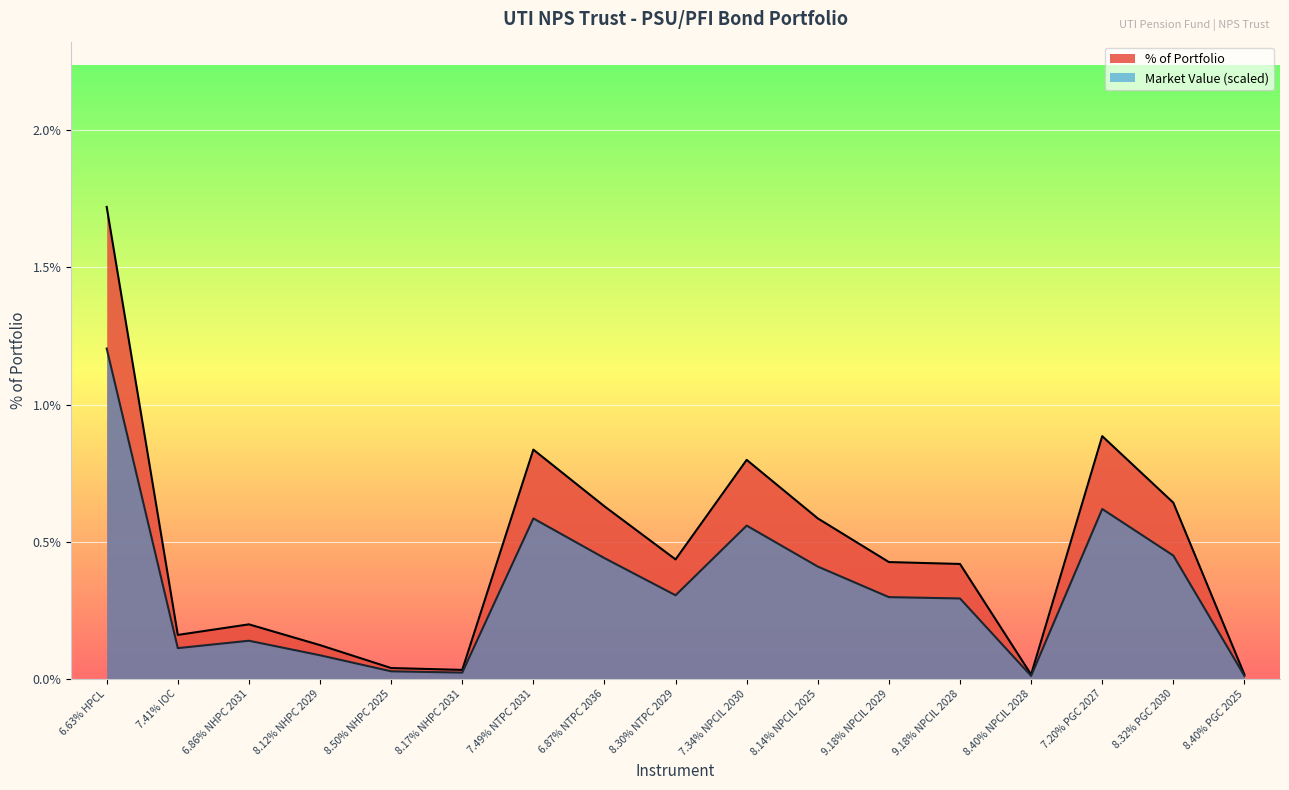

What is the approximate value of Mkt Value (Cr) at 6.63% HPCL?

1.2